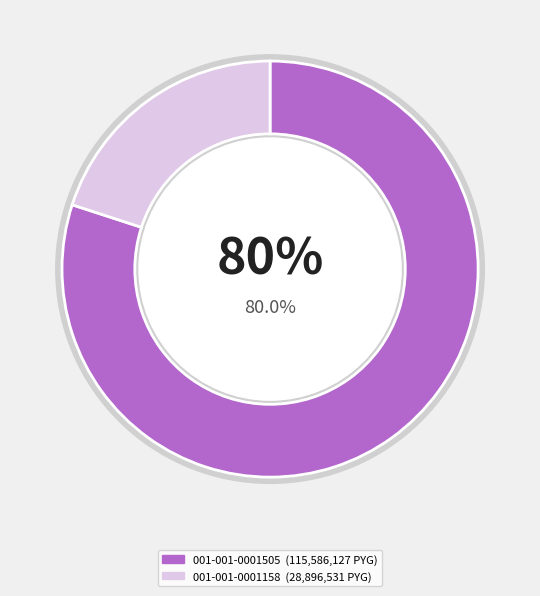

What is the ratio of the value at 001-001-0001158 to the value at 001-001-0001505?

0.2